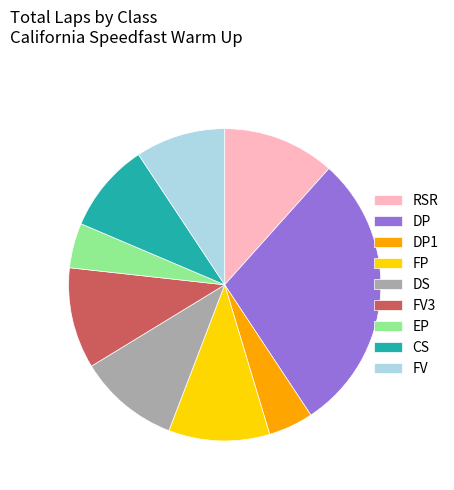

What is the largest slice in the pie chart?

DP